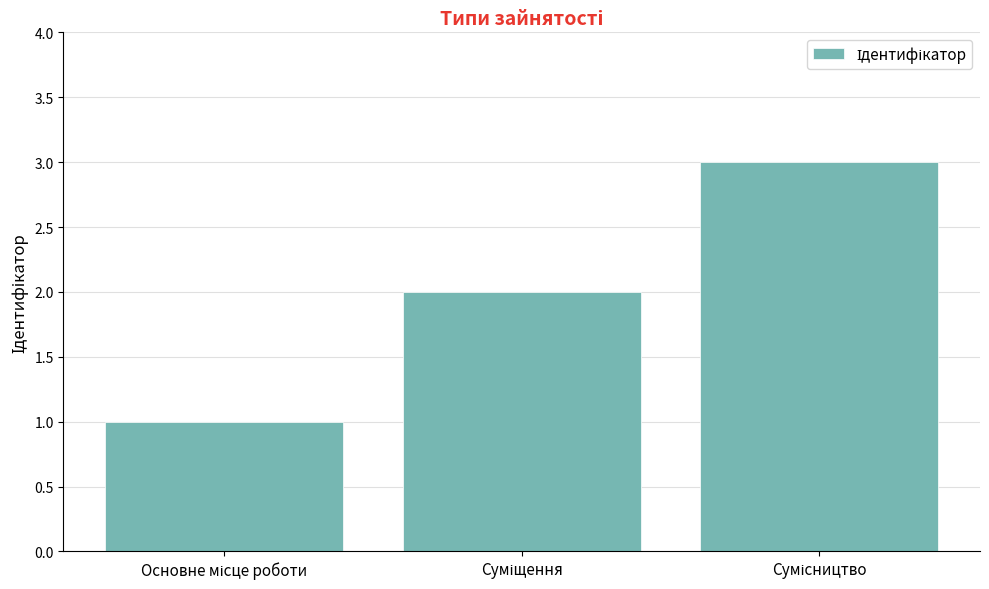

What is the sum of all values?

6